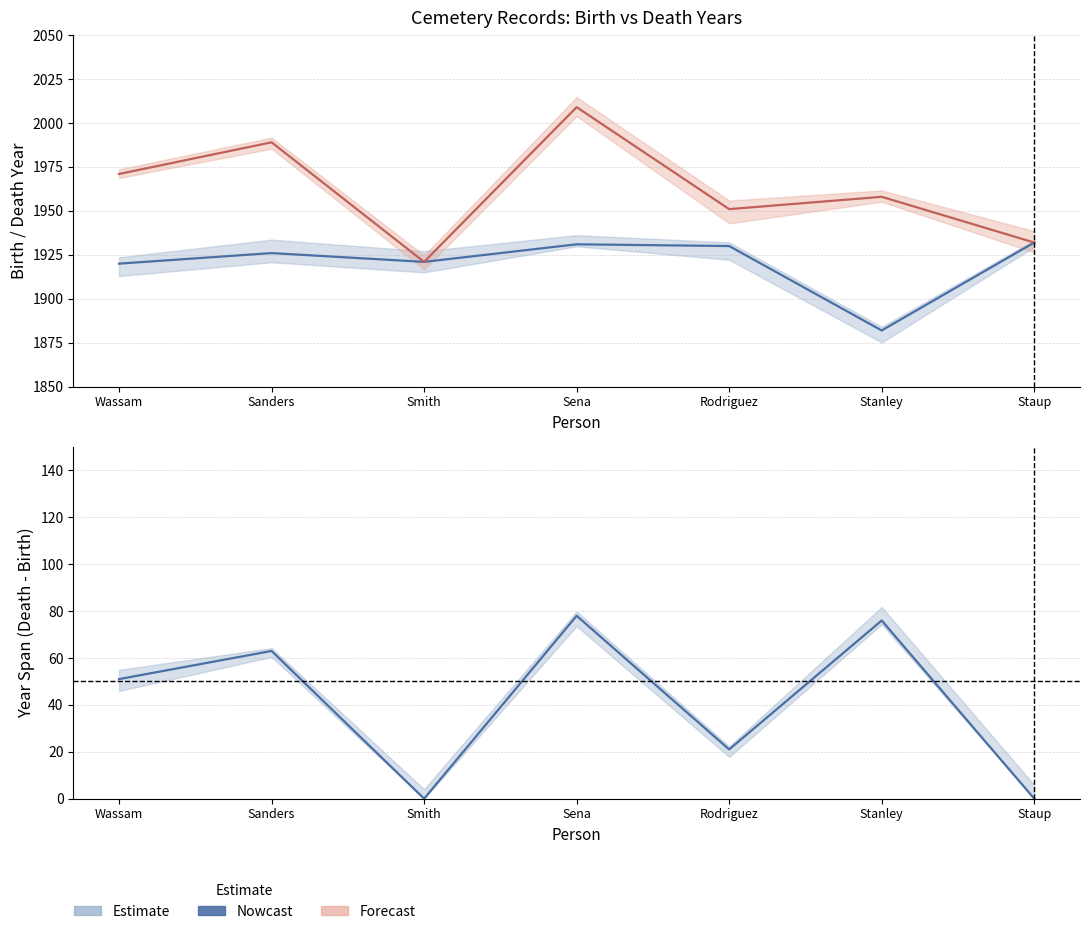

Reading left to right, list all the values displayed in this chart.

Birth Year (Estimate): Wassam=1920	Sanders=1926	Smith=1921	Sena=1931	Rodriguez=1930	Stanley=1882	Staup=1932
Death Year (Forecast): Wassam=1971	Sanders=1989	Smith=1921	Sena=2009	Rodriguez=1951	Stanley=1958	Staup=1932
Year Span (Estimate): Wassam=51	Sanders=63	Smith=0	Sena=78	Rodriguez=21	Stanley=76	Staup=0